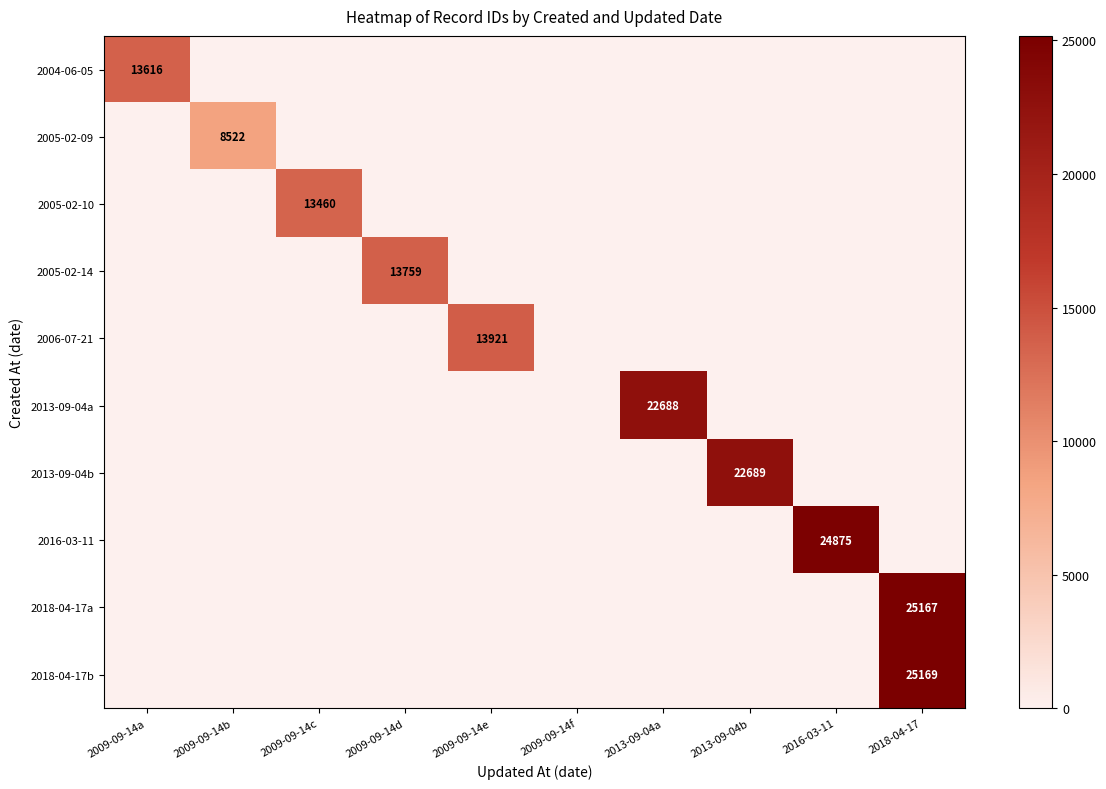

True or false: 2005-02-14 has a value of 13759 at 2009-09-14d.

True